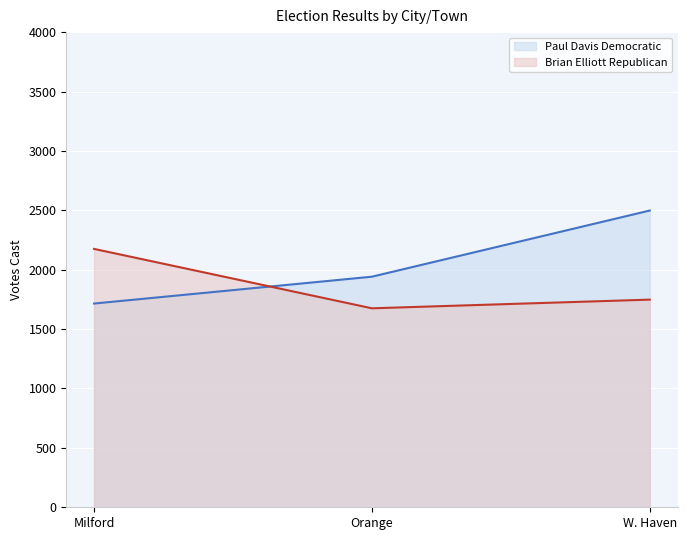

What is the label of the 1st point from the left?

Milford